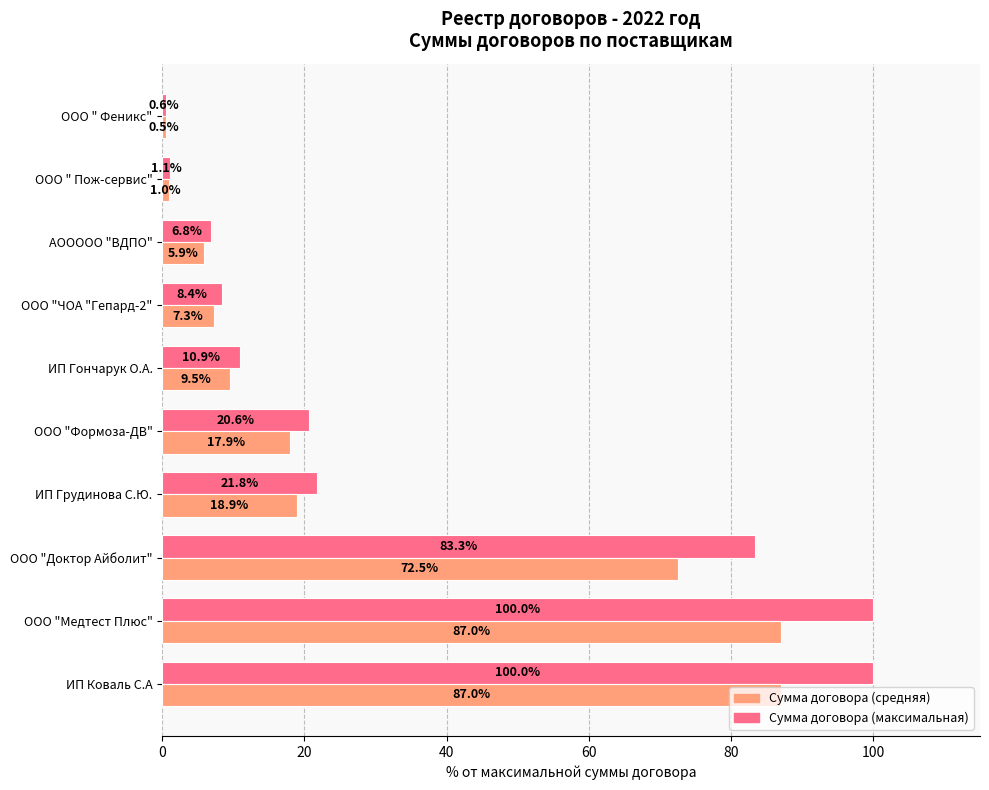

How many series are shown in this chart?

2